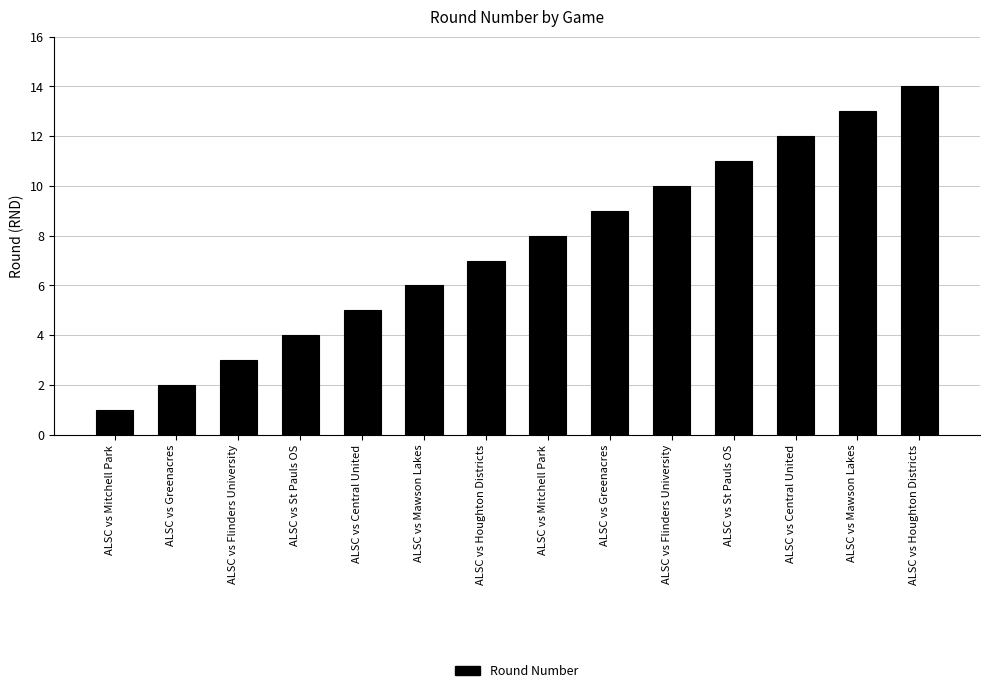

How many bars are there in total?

14